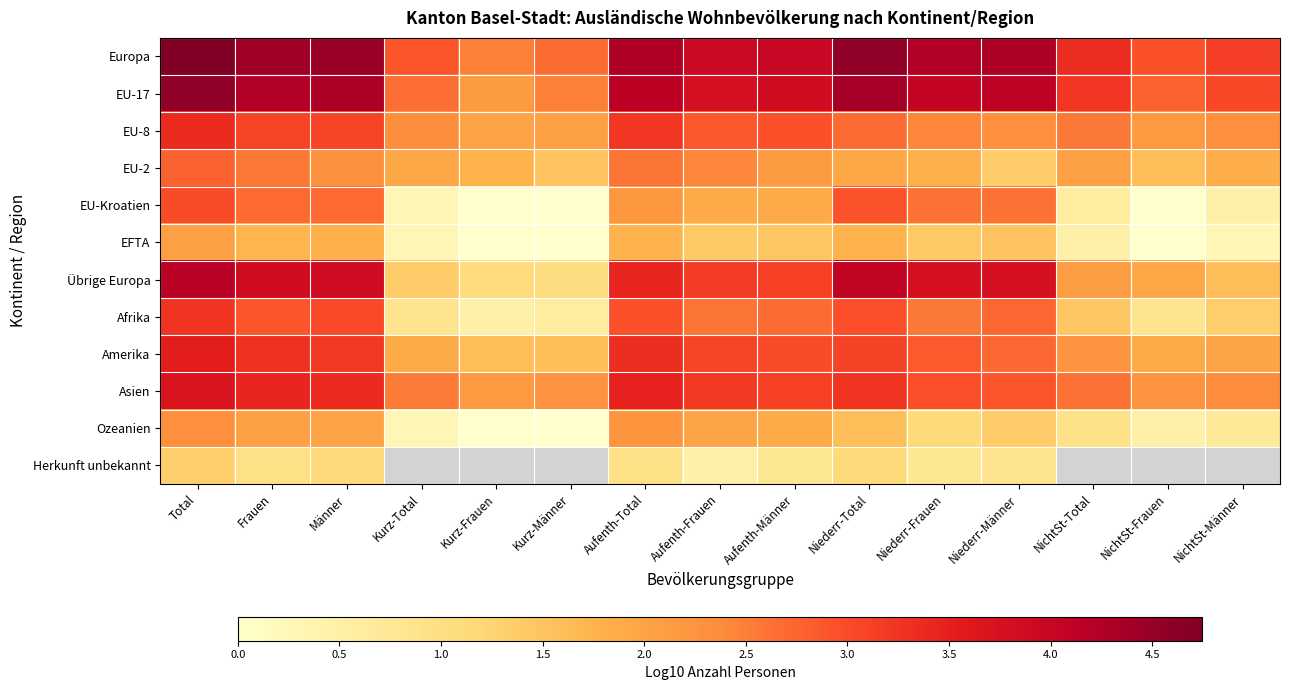

How many values in the Ozeanien series exceed 1?

9